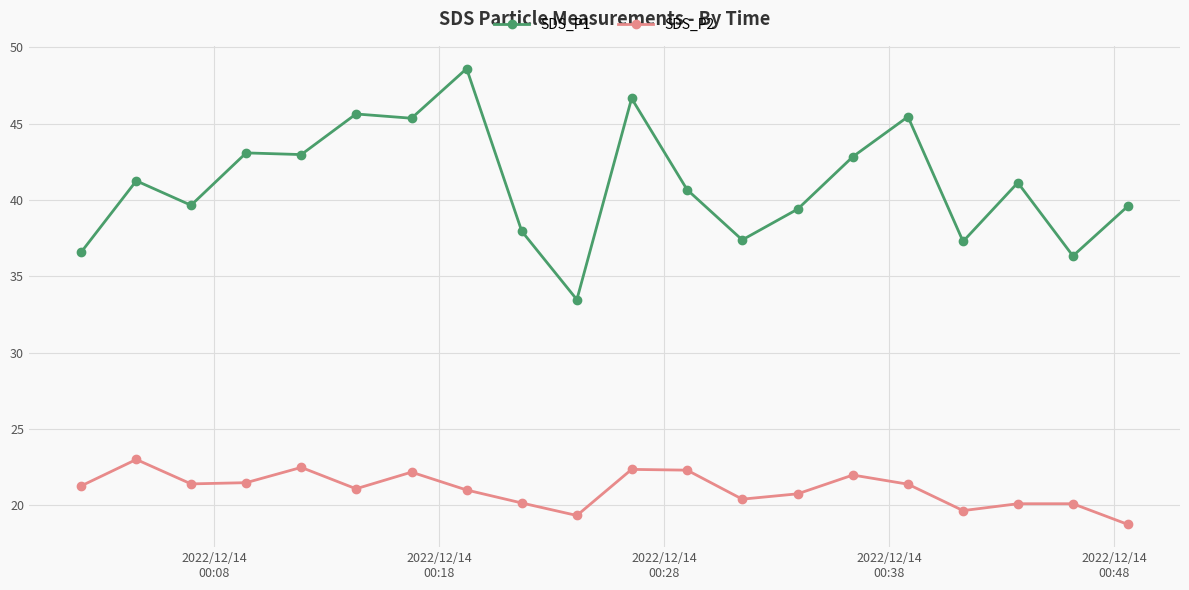

Which series has the widest spread of values?

SDS_P1